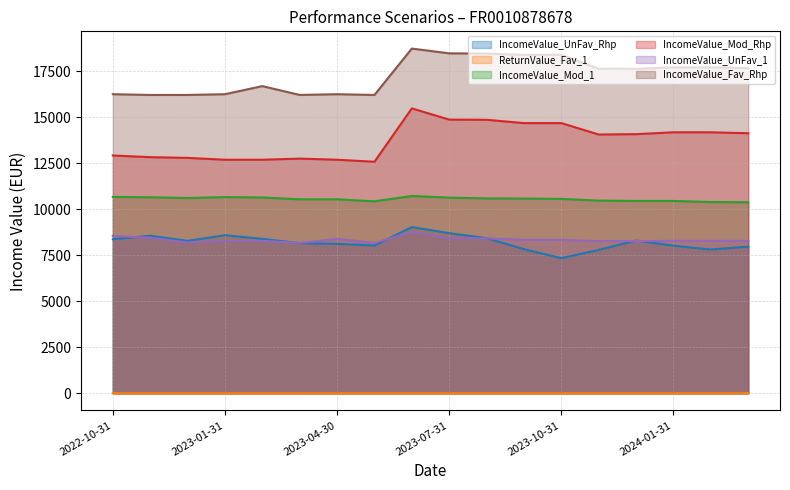

Reading right to left, extract all data points from this chart.

IncomeValue_UnFav_Rhp (line): 7970.0	7810.0	8020.0	8300.0	7790.0	7340.0	7830.0	8430.0	8700.0	9030.0	8030.0	8120.0	8150.0	8390.0	8590.0	8280.0	8560.0	8370.0
ReturnValue_Fav_1 (line): 0.4	0.4	0.4	0.4	0.4	0.4	0.4	0.4	0.4	0.4	0.4	0.3	0.4	0.5	0.3	0.4	0.4	0.3
IncomeValue_Mod_1 (line): 10380.0	10390.0	10450.0	10450.0	10470.0	10560.0	10580.0	10590.0	10630.0	10720.0	10430.0	10540.0	10540.0	10640.0	10660.0	10610.0	10650.0	10670.0
IncomeValue_Mod_Rhp (line): 14130.0	14180.0	14180.0	14080.0	14060.0	14680.0	14680.0	14860.0	14870.0	15480.0	12580.0	12690.0	12750.0	12690.0	12690.0	12790.0	12830.0	12920.0
IncomeValue_UnFav_1 (line): 8280.0	8280.0	8280.0	8270.0	8270.0	8340.0	8340.0	8420.0	8420.0	8760.0	8170.0	8390.0	8170.0	8280.0	8280.0	8190.0	8450.0	8550.0
IncomeValue_Fav_Rhp (line): 17670.0	17710.0	17710.0	17630.0	17630.0	18390.0	18390.0	18460.0	18470.0	18730.0	16210.0	16250.0	16210.0	16690.0	16250.0	16210.0	16210.0	16250.0